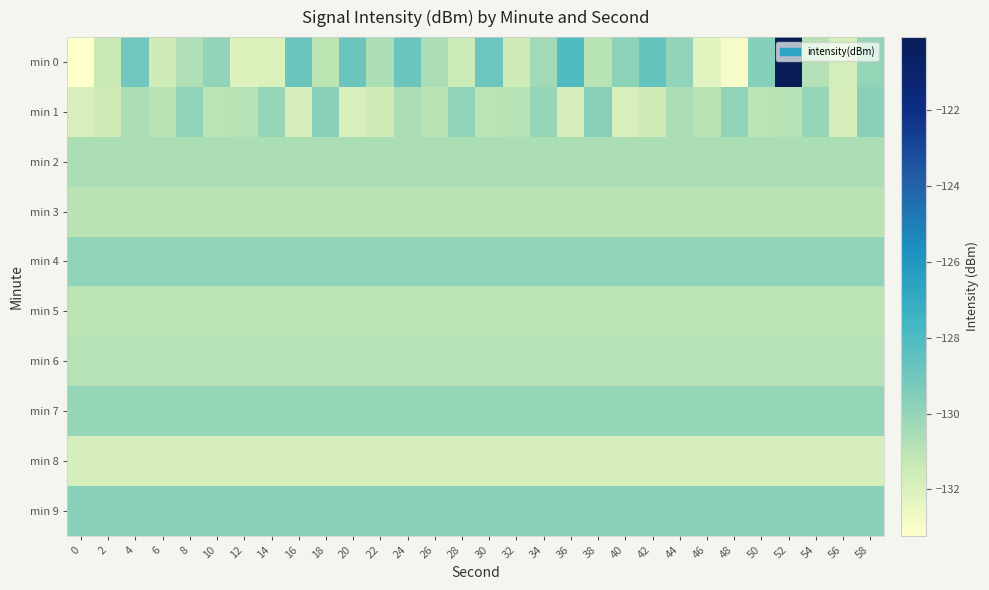

Count the number of categories in the chart.

30